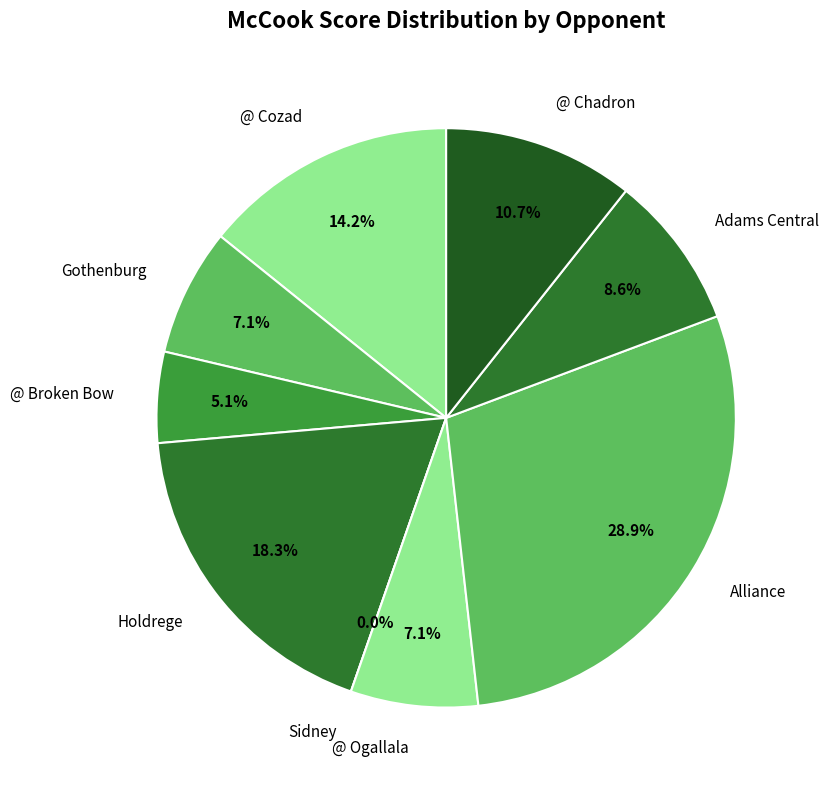

Rank the categories by value from highest to lowest.

Alliance, Holdrege, @ Cozad, @ Chadron, Adams Central, Gothenburg, @ Ogallala, @ Broken Bow, Sidney